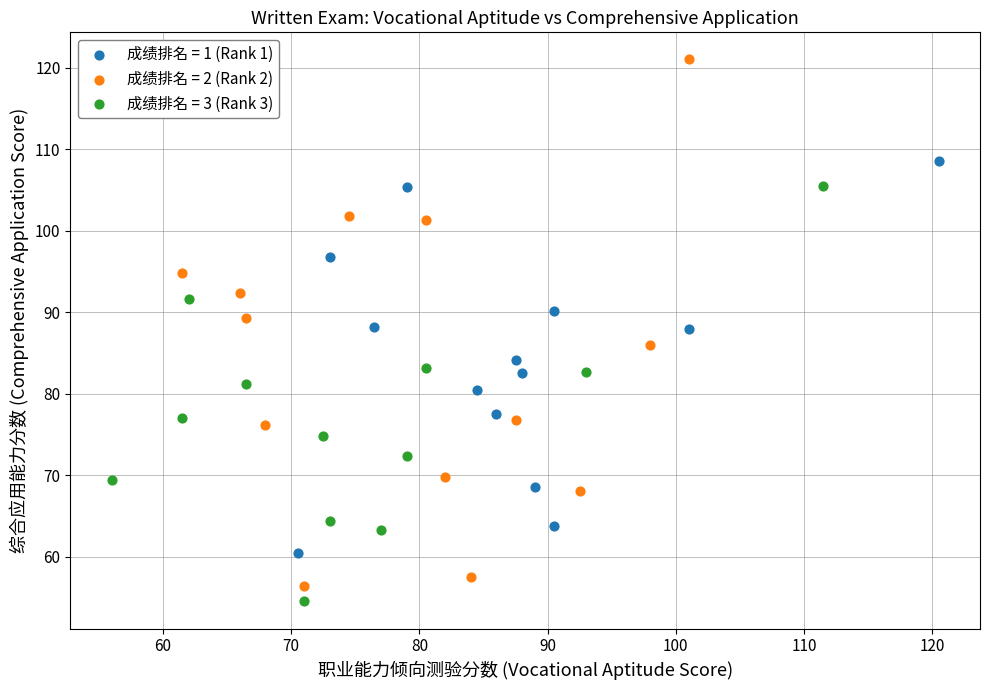

Which series has the largest Y range (max minus min)?

成绩排名 = 2 (Rank 2)